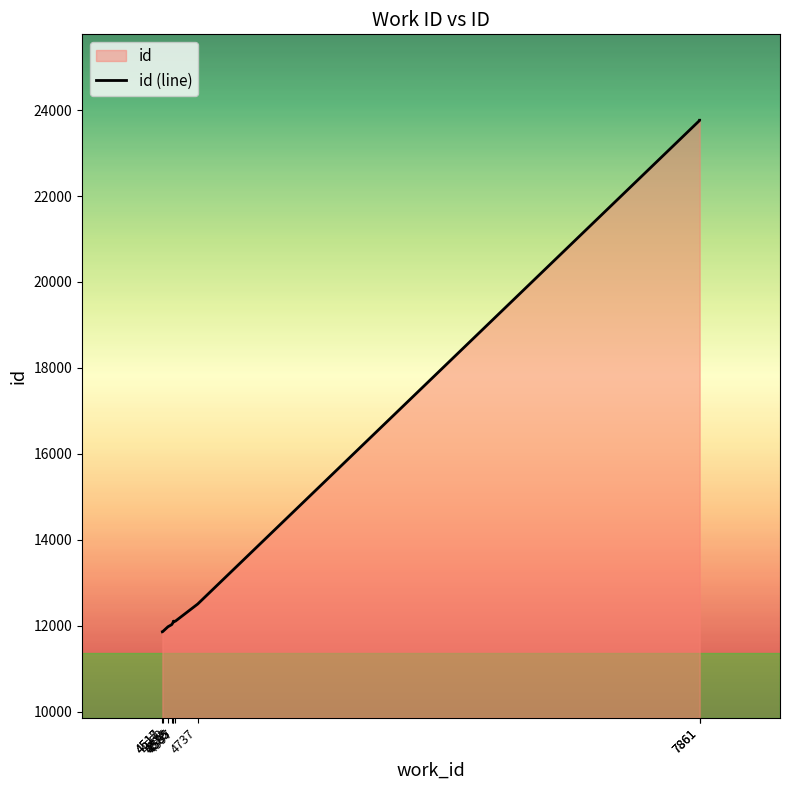

The value at 4597 is 12102. True or false?

True